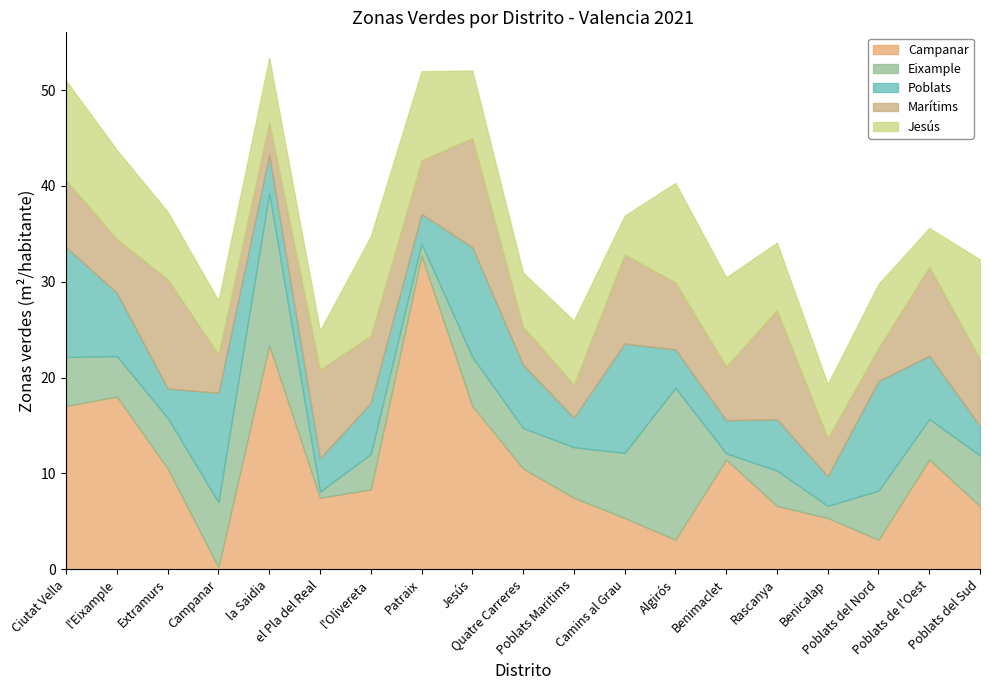

The Marítims series shows 11.0 at Ciutat Vella. True or false?

False